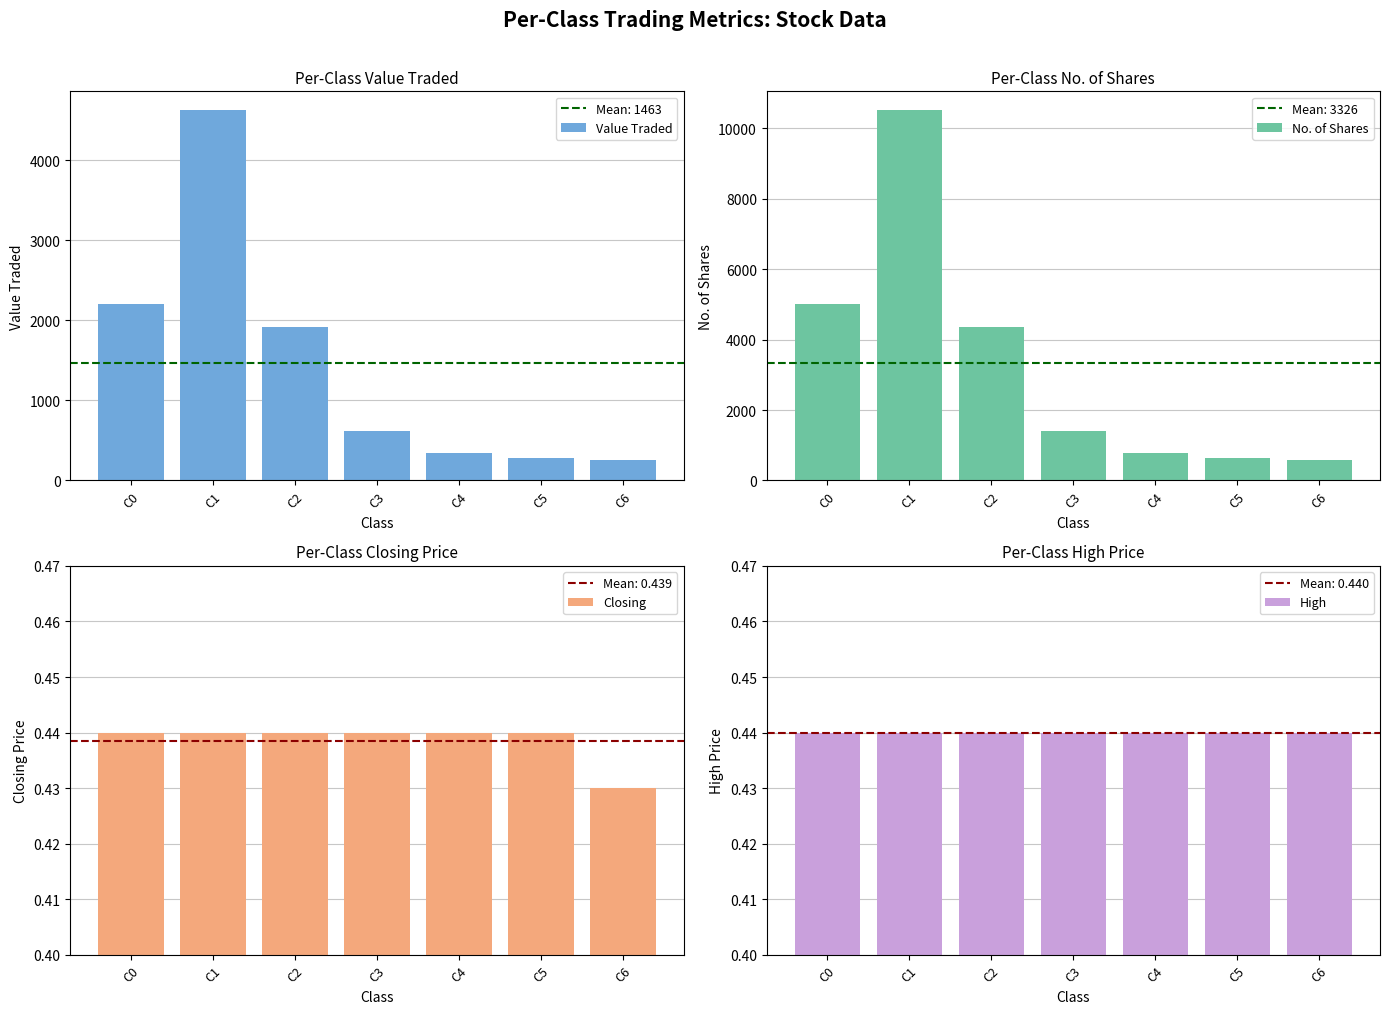

What is the sum of the Value Traded values at C6 and C4?

596